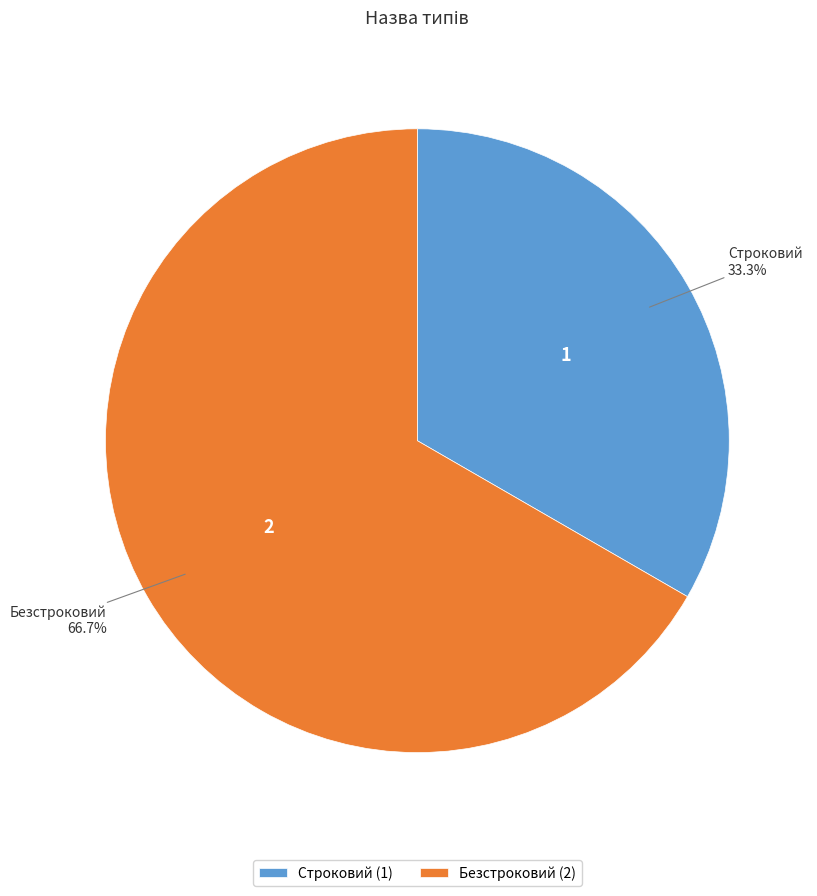

What percentage is the Безстроковий slice, to the nearest percent?

67%